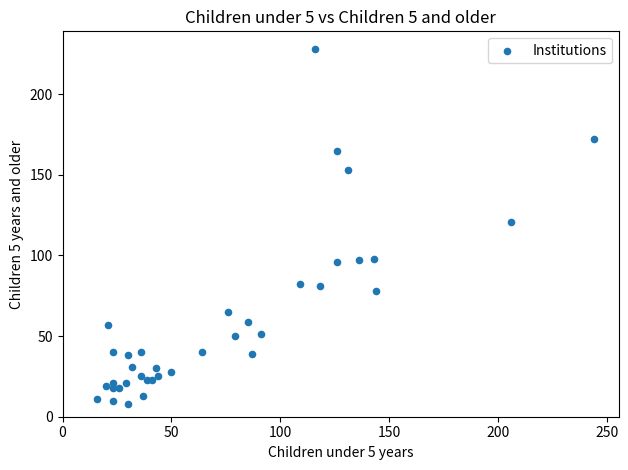

What Y value in the scatter plot is closest to 118?

121